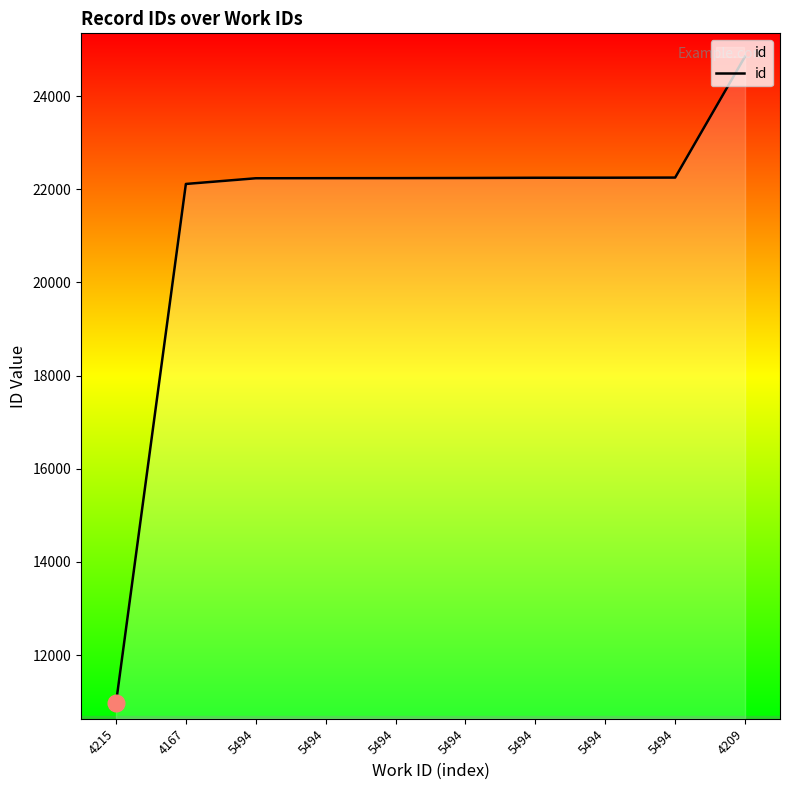

True or false: there are more than 1 points higher than both neighbors.

False